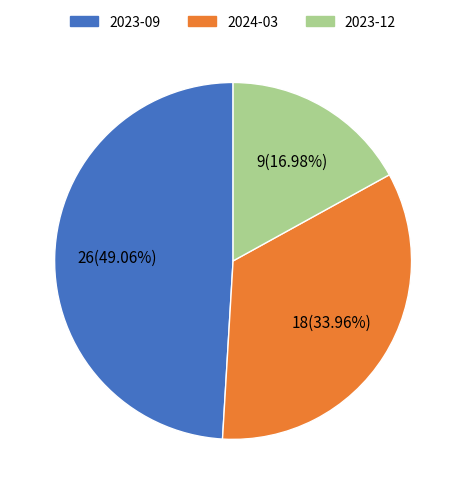

Is there a majority slice in this chart?

No